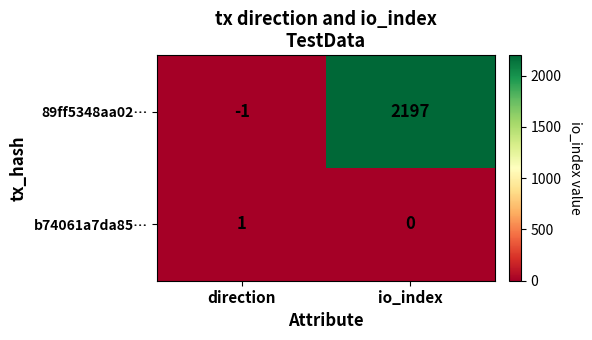

Rank the series by their average value, from lowest to highest.

b74061a7da85…, 89ff5348aa02…